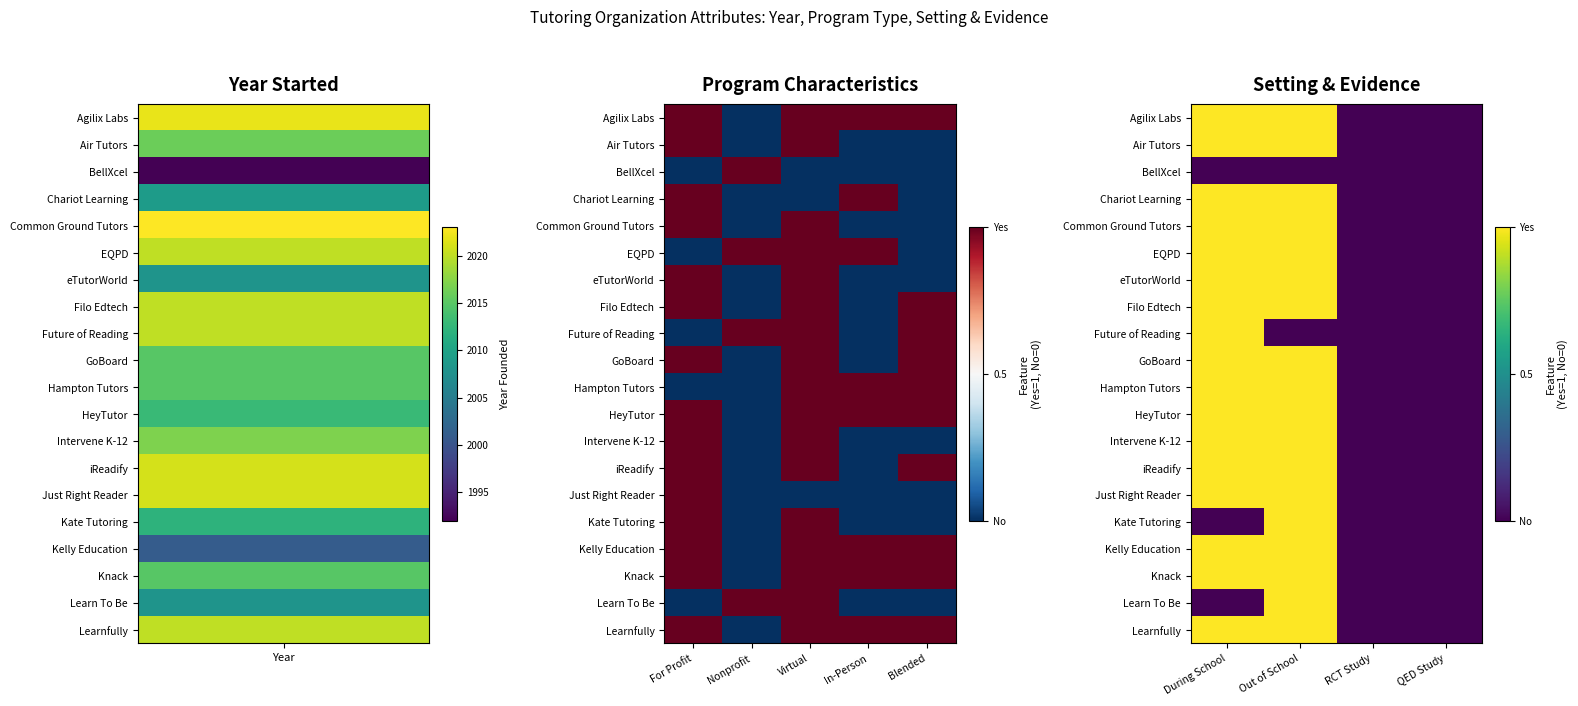

The value of Learn To Be at Out of School is 1. True or false?

True